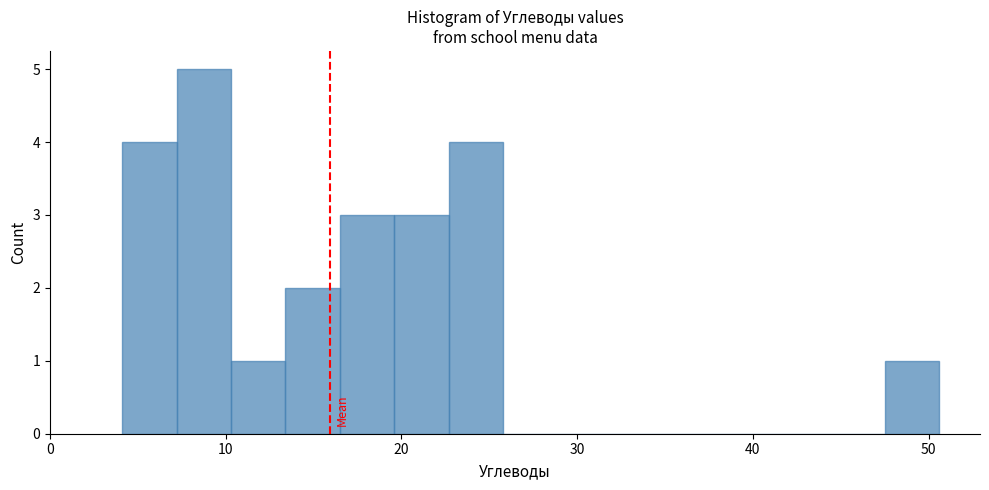

Read against the x-axis, roughly where is the centre of the tallest bar?

9